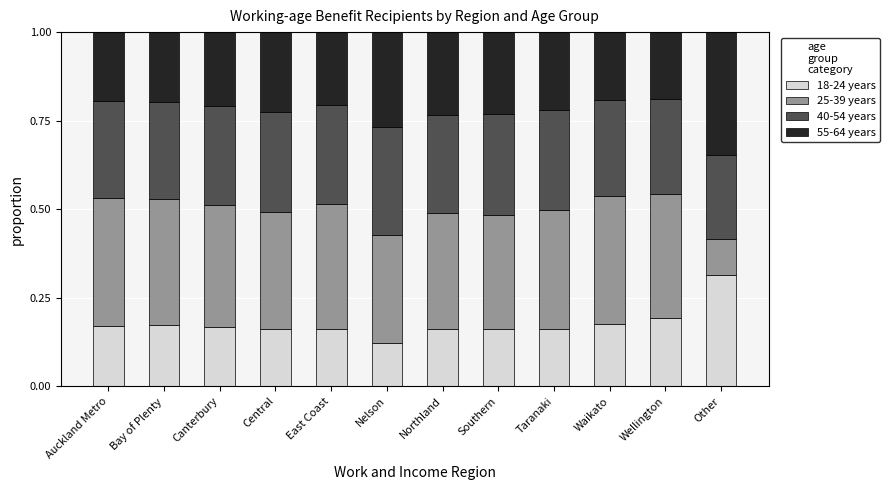

How many bars are there in total?

12